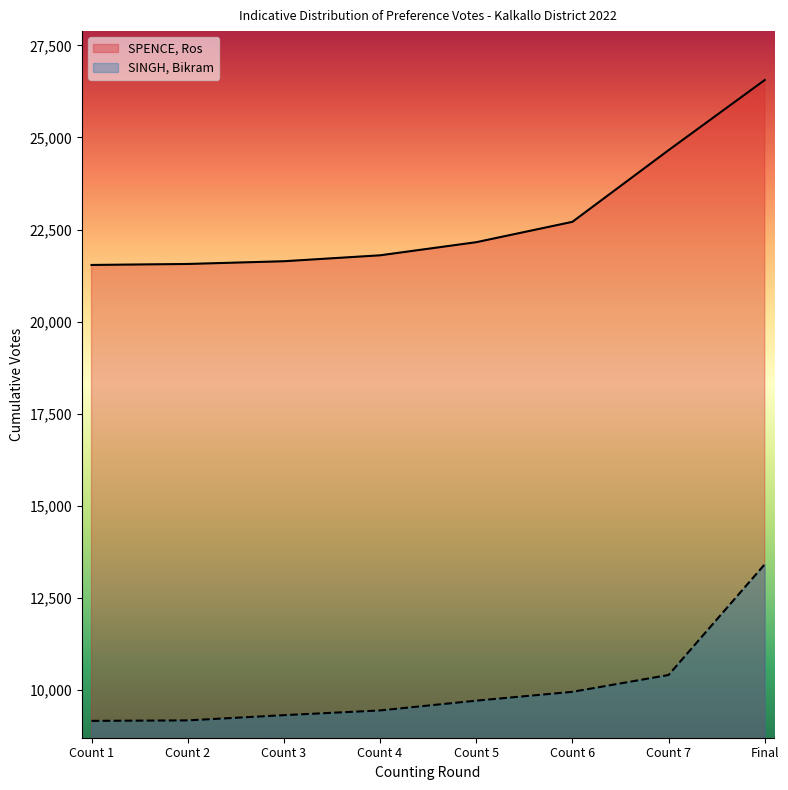

Which series has the widest spread of values?

SPENCE, Ros